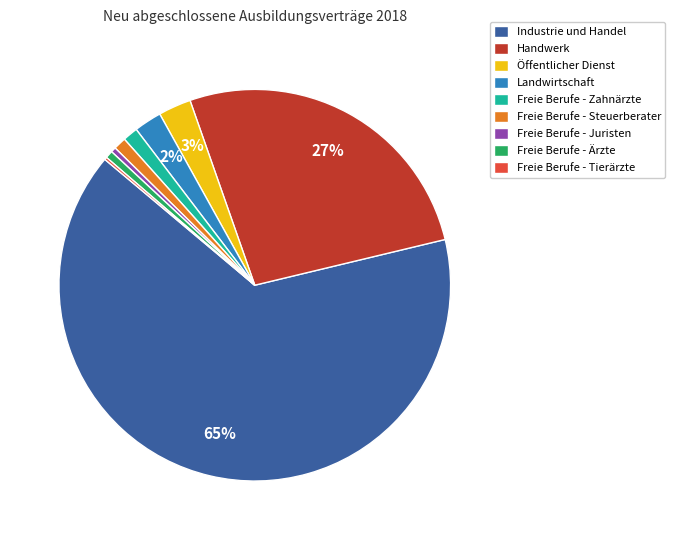

To the nearest percent, what is the difference between the largest and smallest slice percentages?

65%